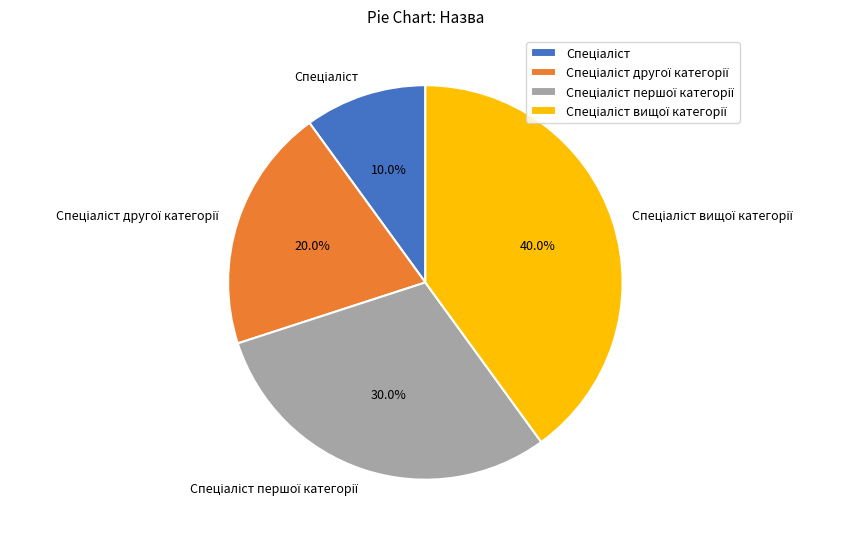

Does any single category account for the majority?

No